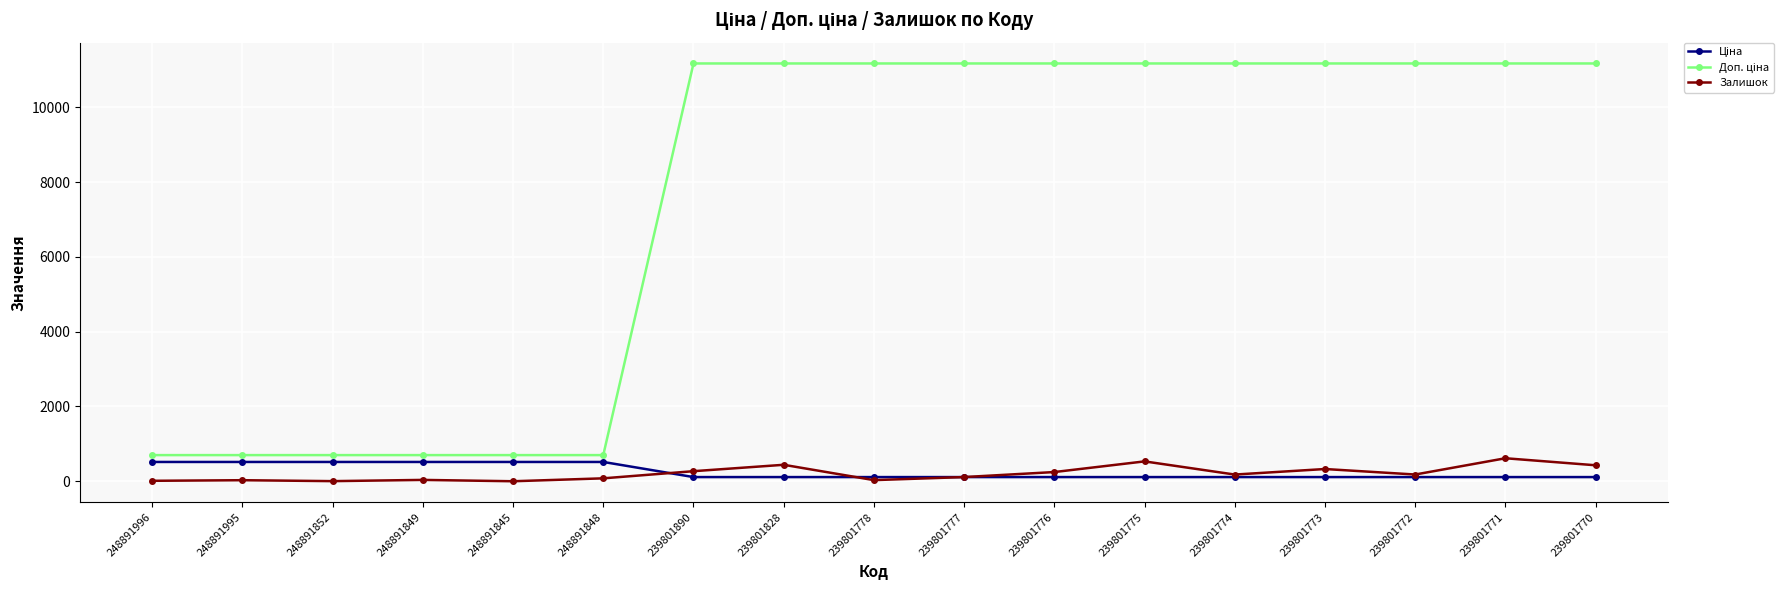

What is the maximum value shown in the chart?

11169.0